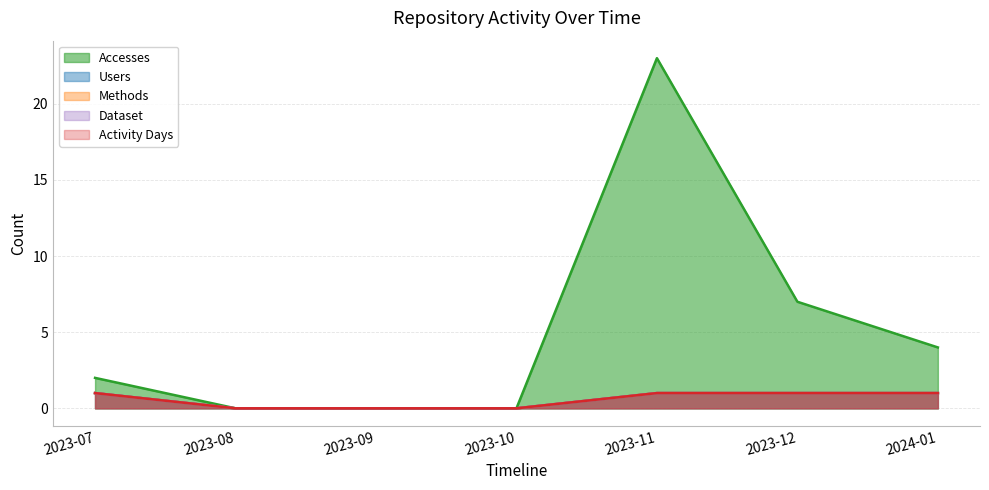

Count the number of data series in this chart.

5